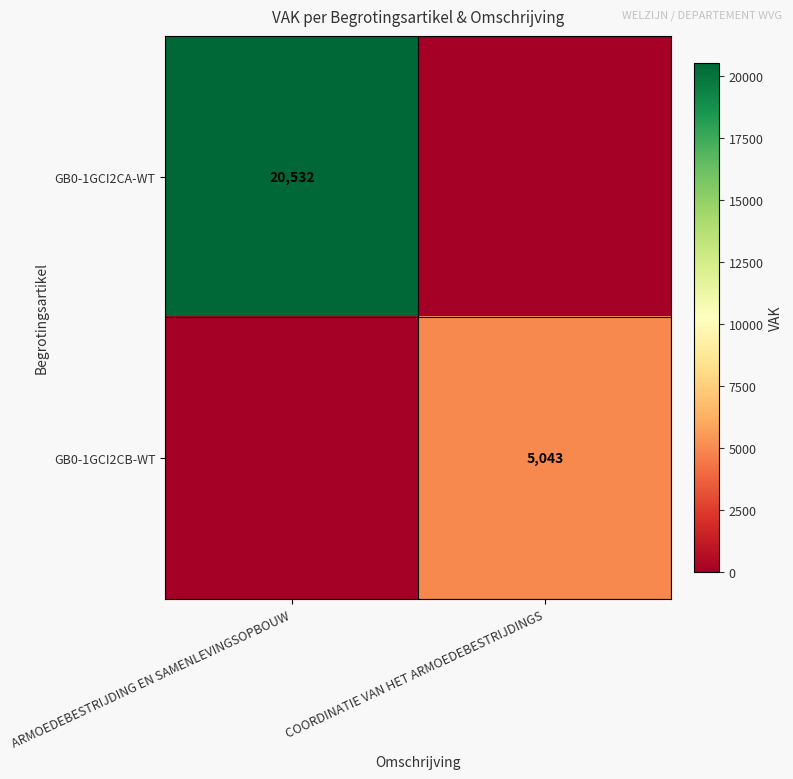

How many data points does each series have?

2